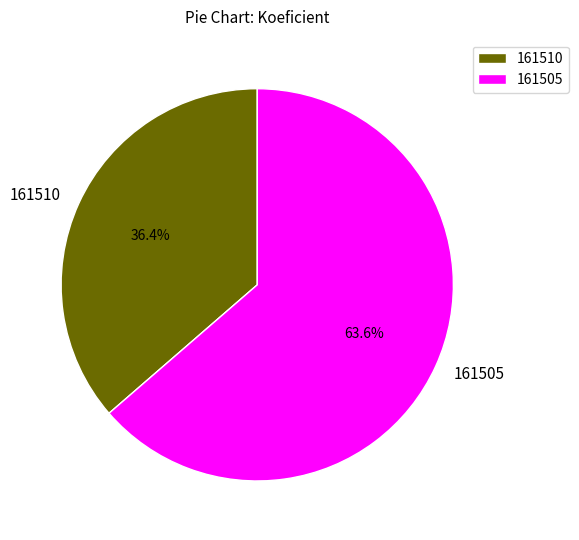

Does any single category account for the majority?

Yes